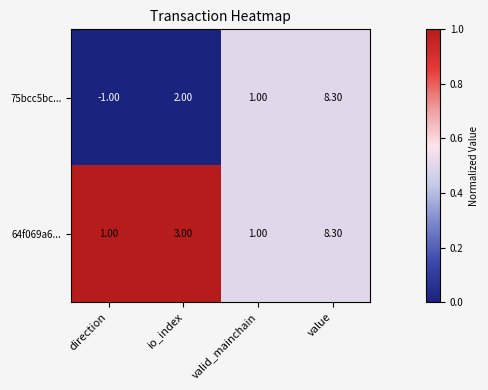

How many data points does each series have?

4